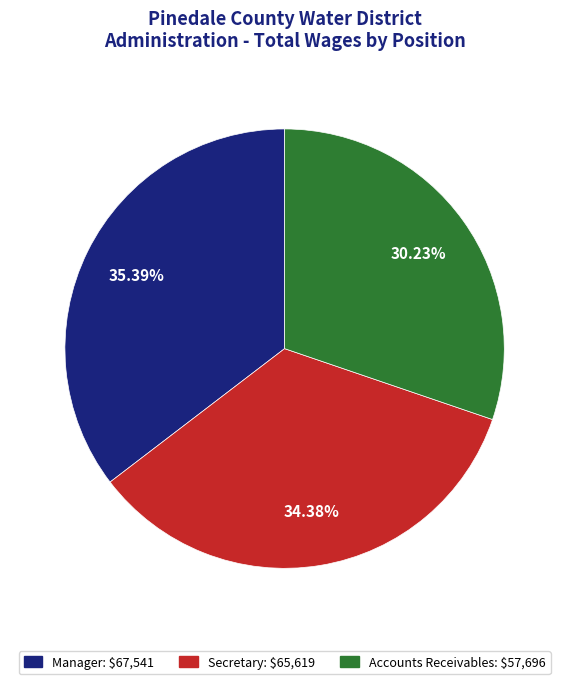

To the nearest percent, what percentage of the pie is Manager?

35%